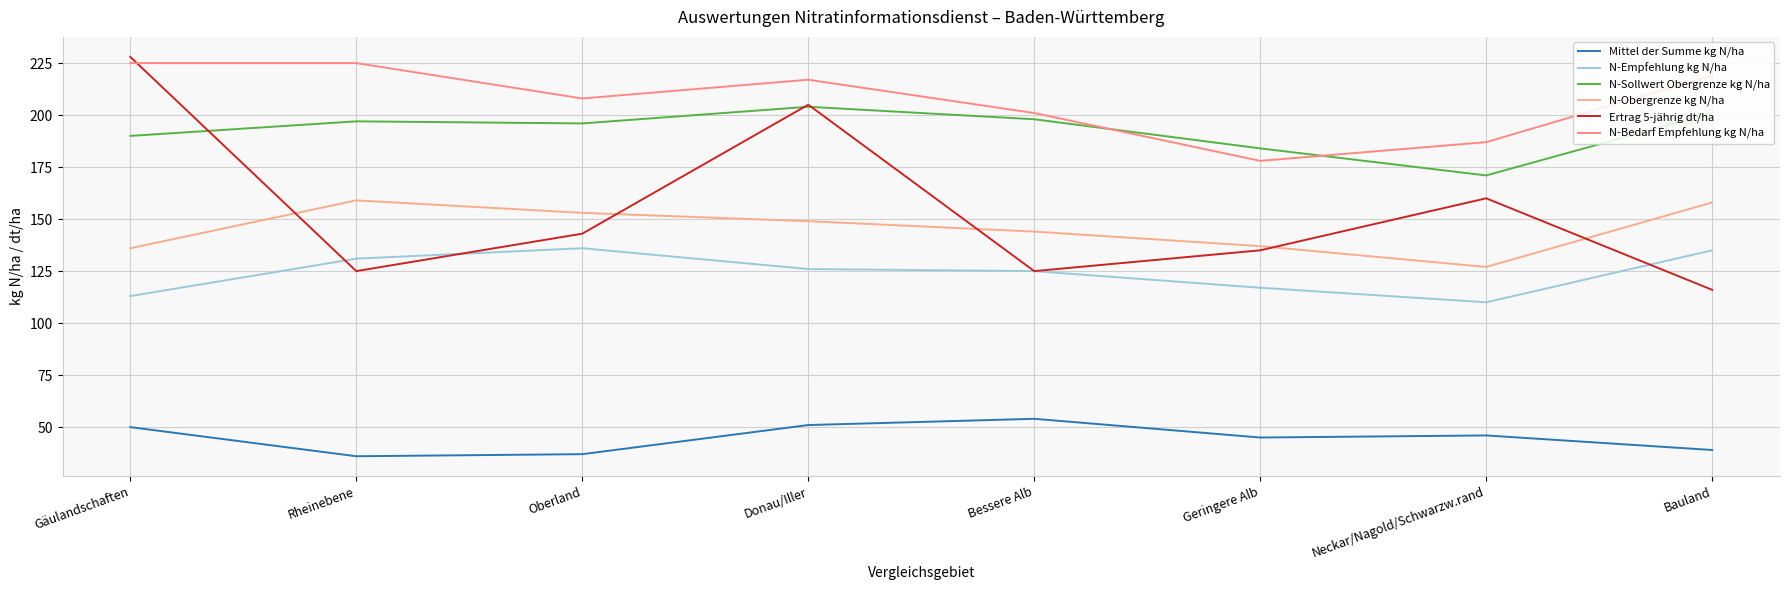

Is the value of Mittel der Summe kg N/ha at Gäulandschaften greater than the value of N-Empfehlung kg N/ha at Oberland?

No